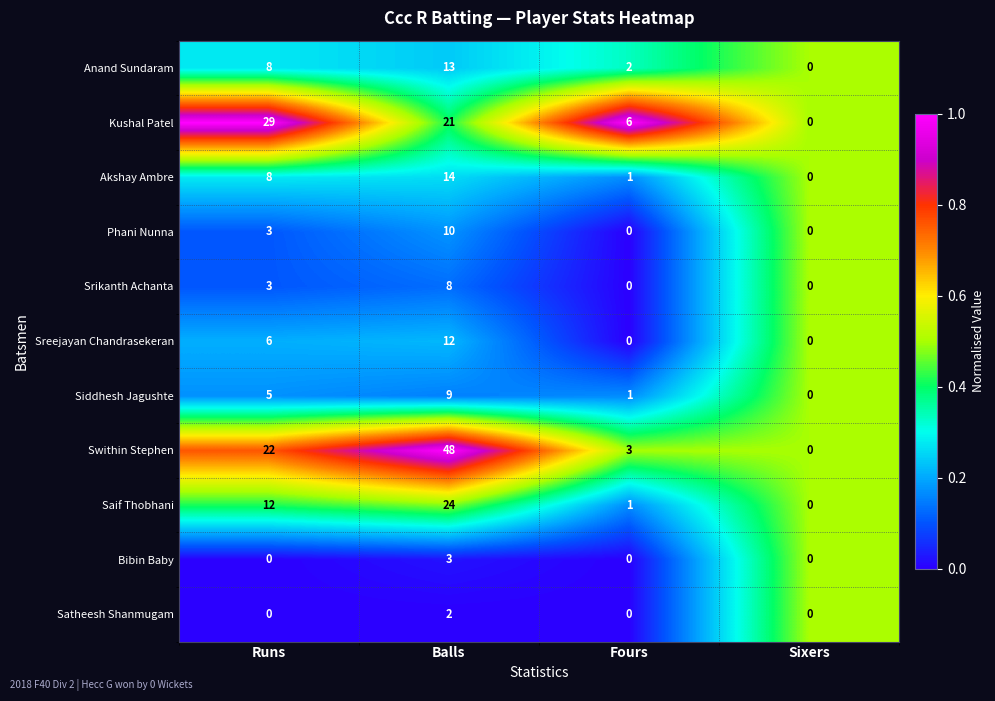

Read the Srikanth Achanta value at Balls.

8